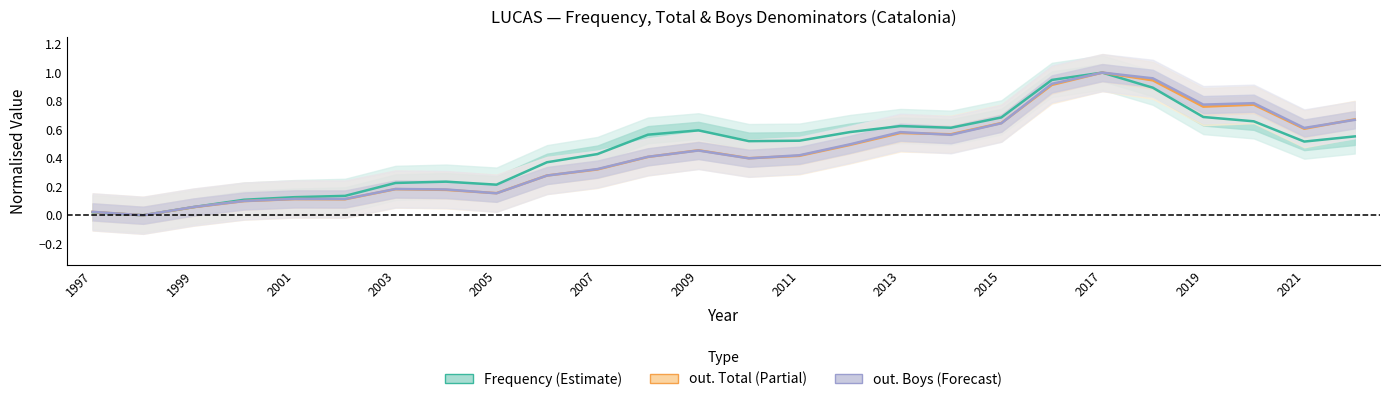

Which series has the widest spread of values?

Frequency (Estimate)